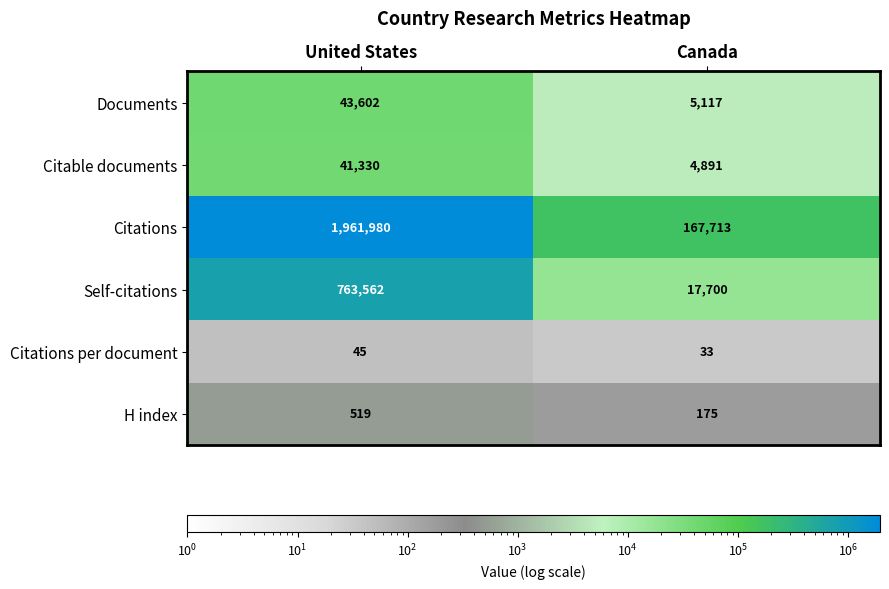

The value of H index at United States is 519. True or false?

True